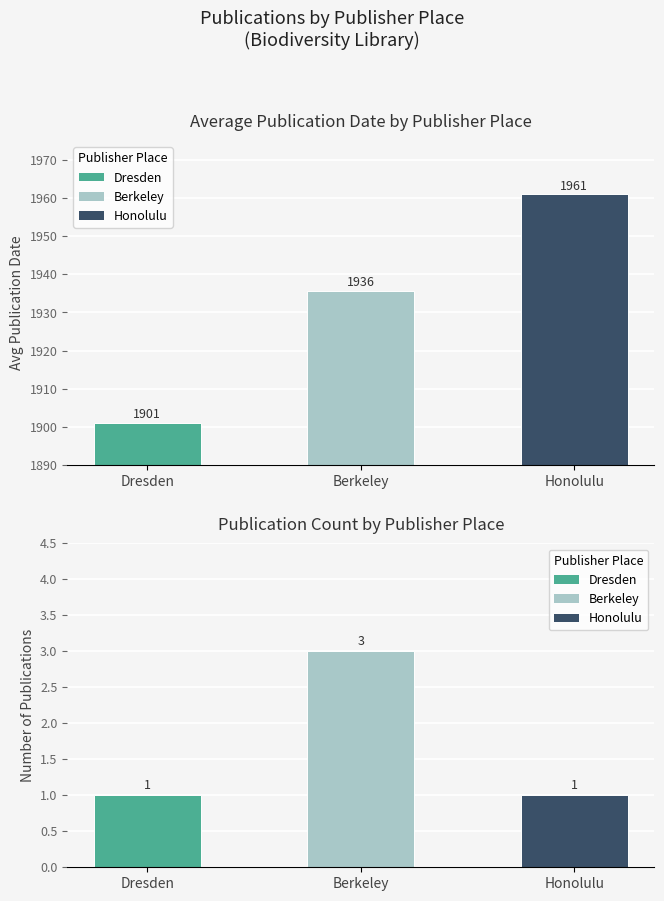

At how many categories does at least one series exceed 1722?

3